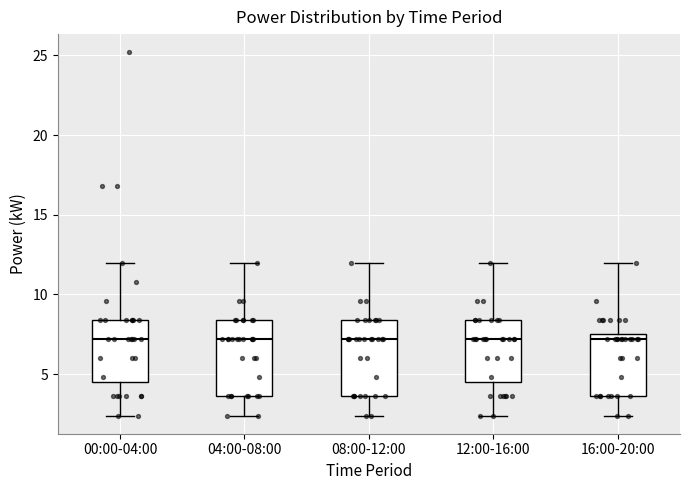

Where is the upper edge of the box for 08:00-12:00 on the y-axis? The values are not printed on the chart, so give them approximately, as read against the axis.

8.5